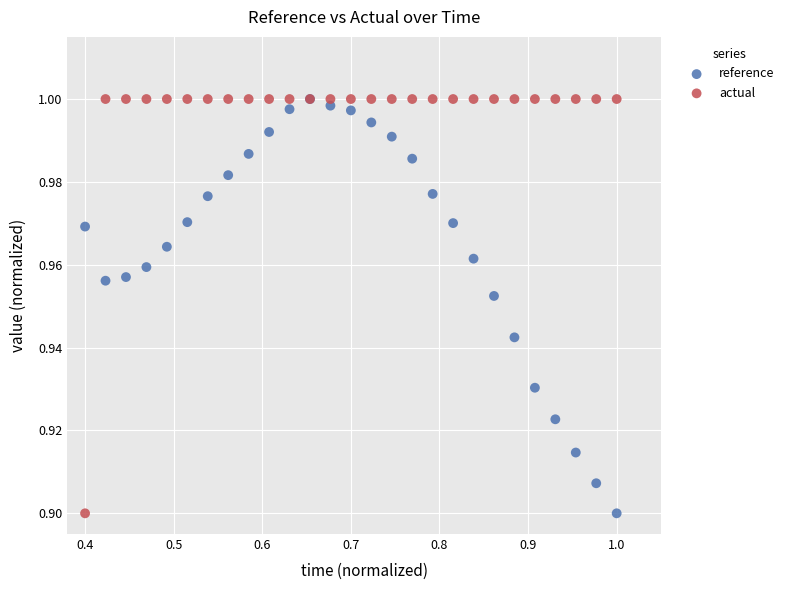

What are all the series names shown in the legend?

reference, actual